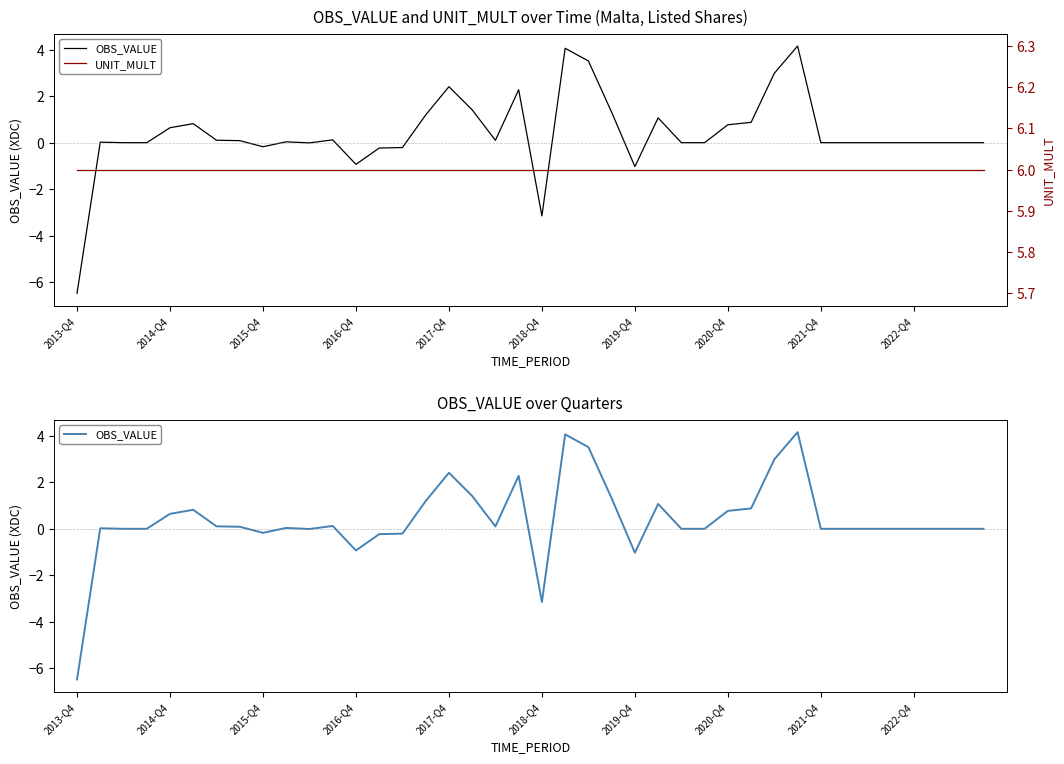

List the labels in order of OBS_VALUE value, largest first.

31, 21, 22, 30, 16, 19, 17, 23, 15, 25, 29, 2018-Q4, 28, 2017-Q4, 11, 2019-Q4, 18, 2020-Q4, 2022-Q4, 2014-Q4, 2015-Q4, 2016-Q4, 26, 27, 32, 33, 34, 35, 36, 37, 38, 39, 10, 2021-Q4, 14, 13, 12, 24, 20, 2013-Q4